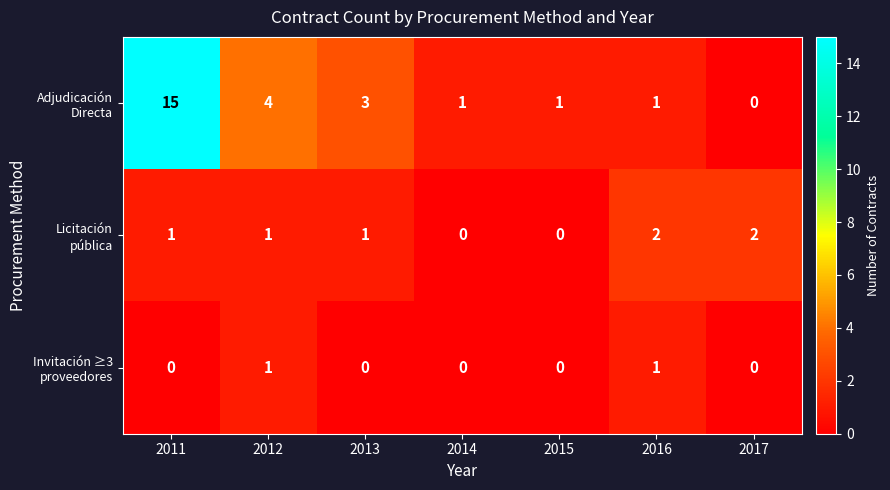

What is the greatest value displayed?

15